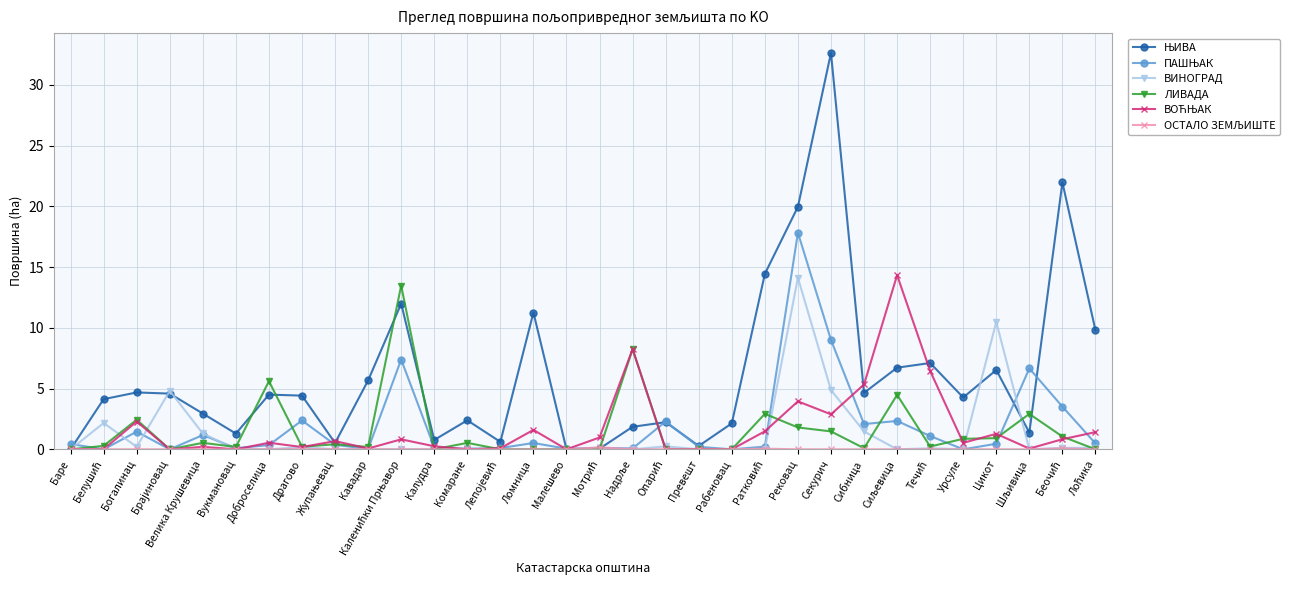

What is the maximum value shown in the chart?

32.6